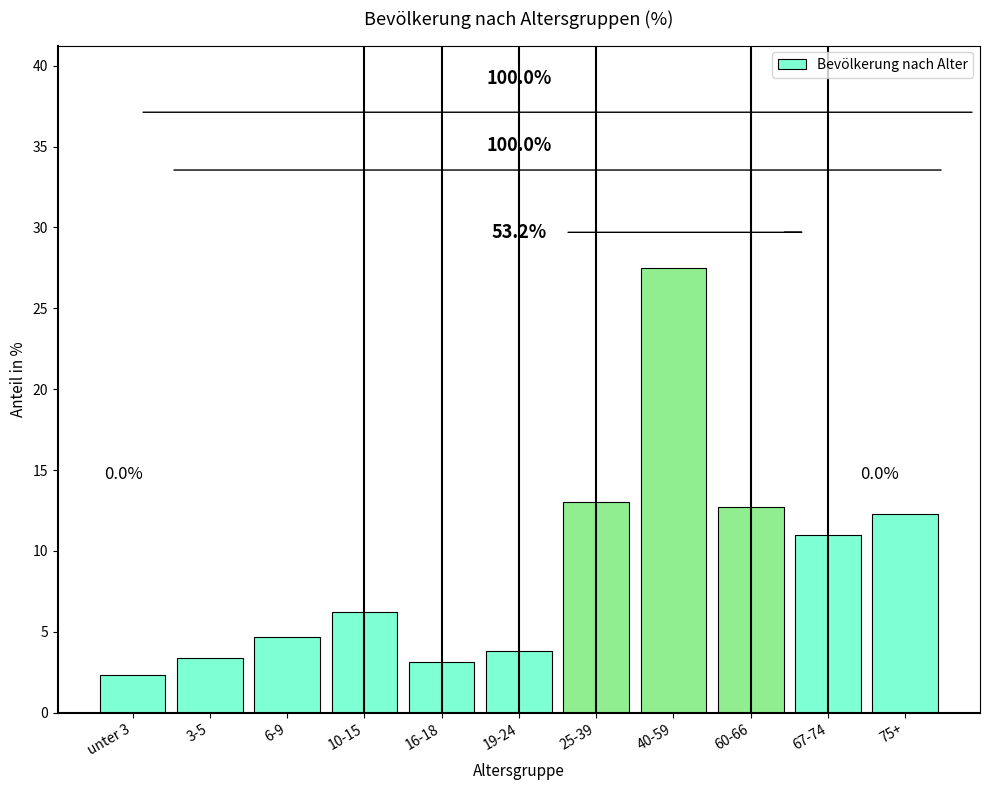

Reading right to left, what are all the values shown in this chart?

75+=12.3	67-74=11.0	60-66=12.7	40-59=27.5	25-39=13.0	19-24=3.8	16-18=3.1	10-15=6.2	6-9=4.7	3-5=3.4	unter 3=2.3